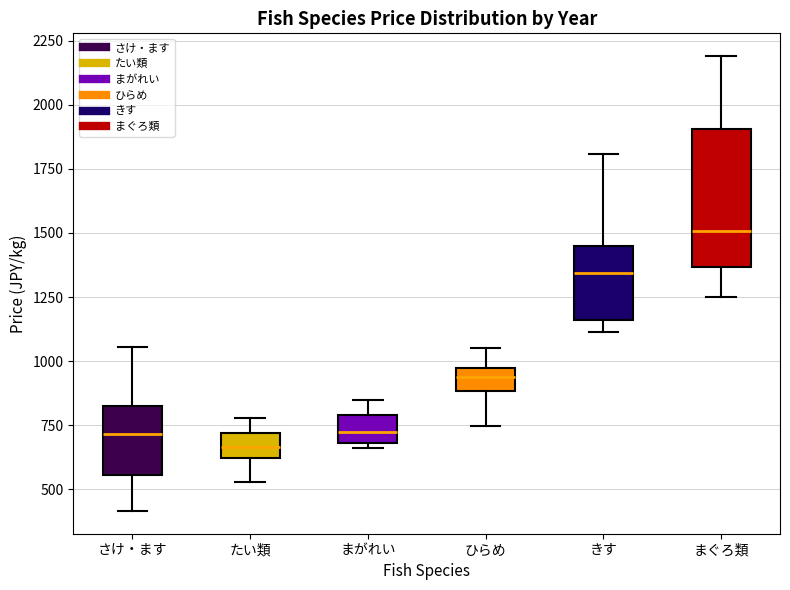

Reading left to right, read every box against the y-axis: the position of its median line, the range the box covers, and the ends of its whiskers. The values are not printed on the chart, so give them approximately, as read against the axis.

さけ・ます: median 700, box 550 to 850, whiskers 400 to 1050
たい類: median 650, box 600 to 700, whiskers 550 to 800
まがれい: median 700 (inside the box), box 700 to 800, whiskers 650 to 850
ひらめ: median 950 (inside the box), box 900 to 950, whiskers 750 to 1050
きす: median 1350, box 1150 to 1450, whiskers 1100 to 1800
まぐろ類: median 1500, box 1350 to 1900, whiskers 1250 to 2200